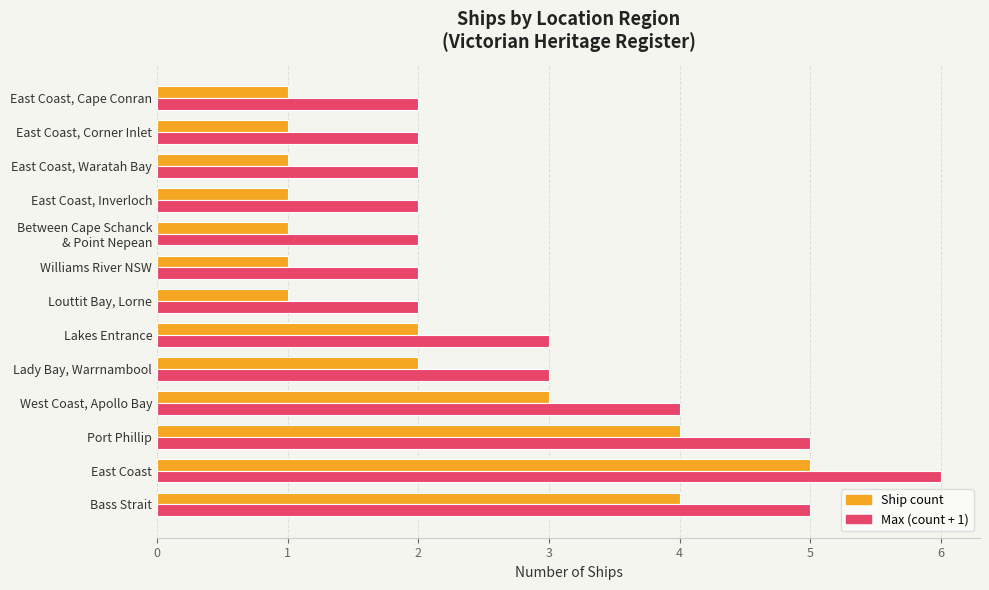

At which category is the sum across all series the highest?

East Coast